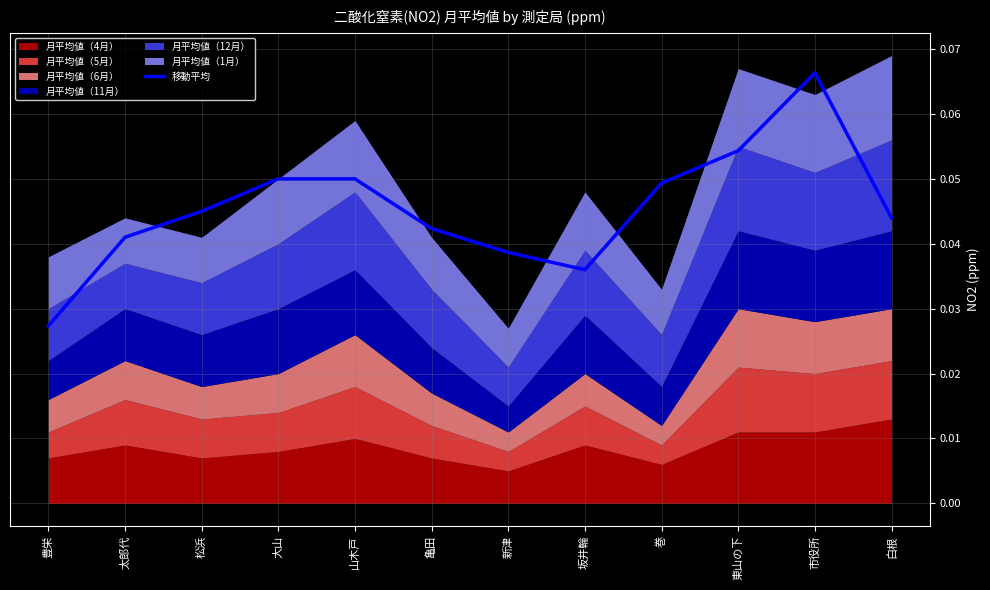

Count the number of categories in the chart.

12